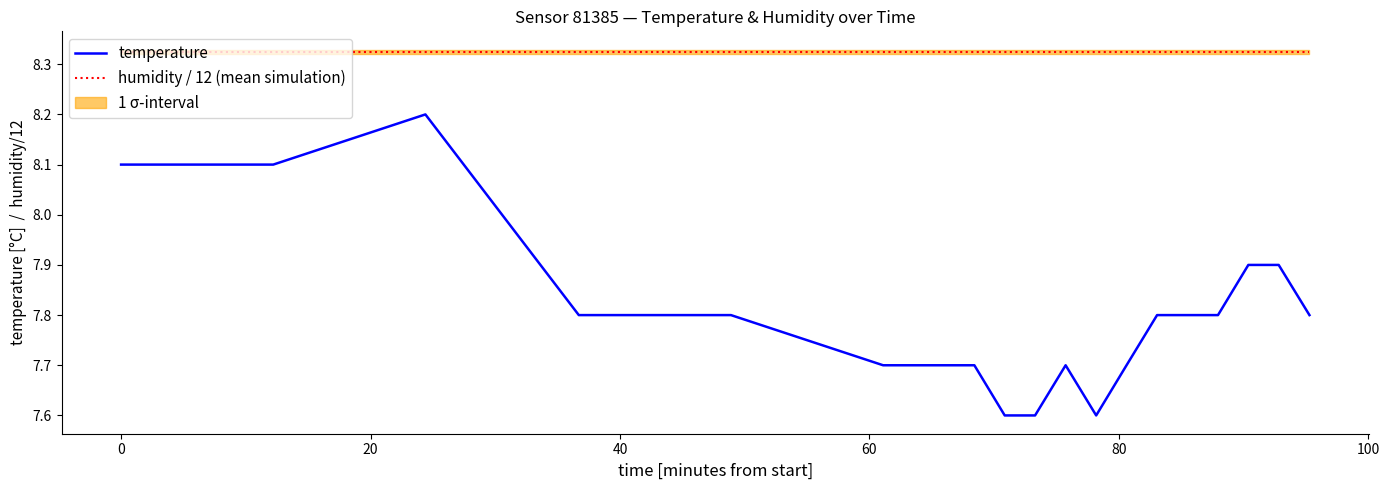

True or false: temperature and humidity / 12 (mean simulation) cross at least once.

False